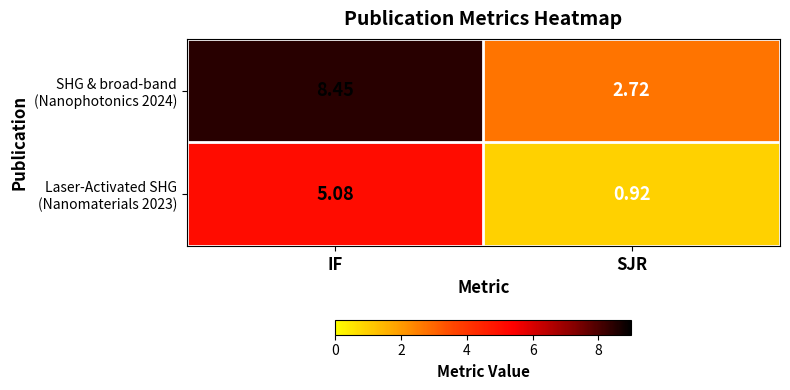

At which category does the chart reach its minimum across all series?

SJR